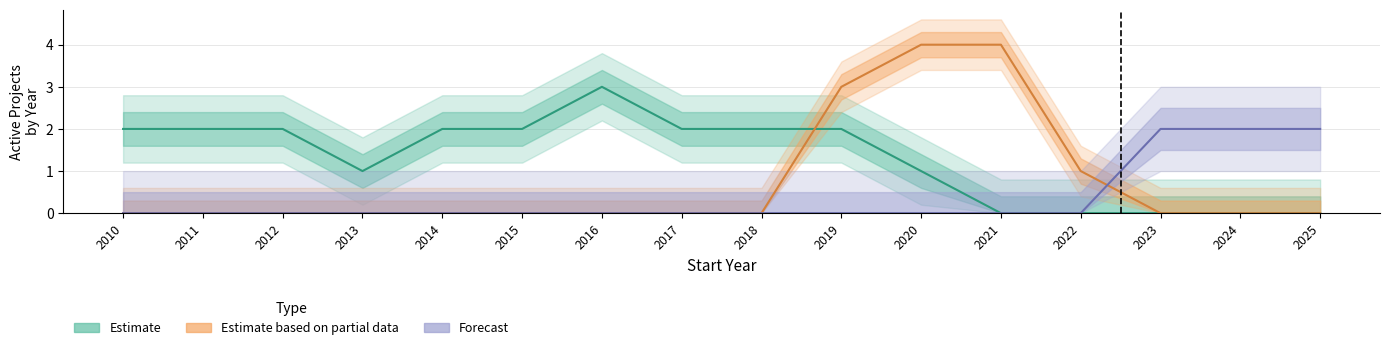

What is the total value across all series at 2011?

2